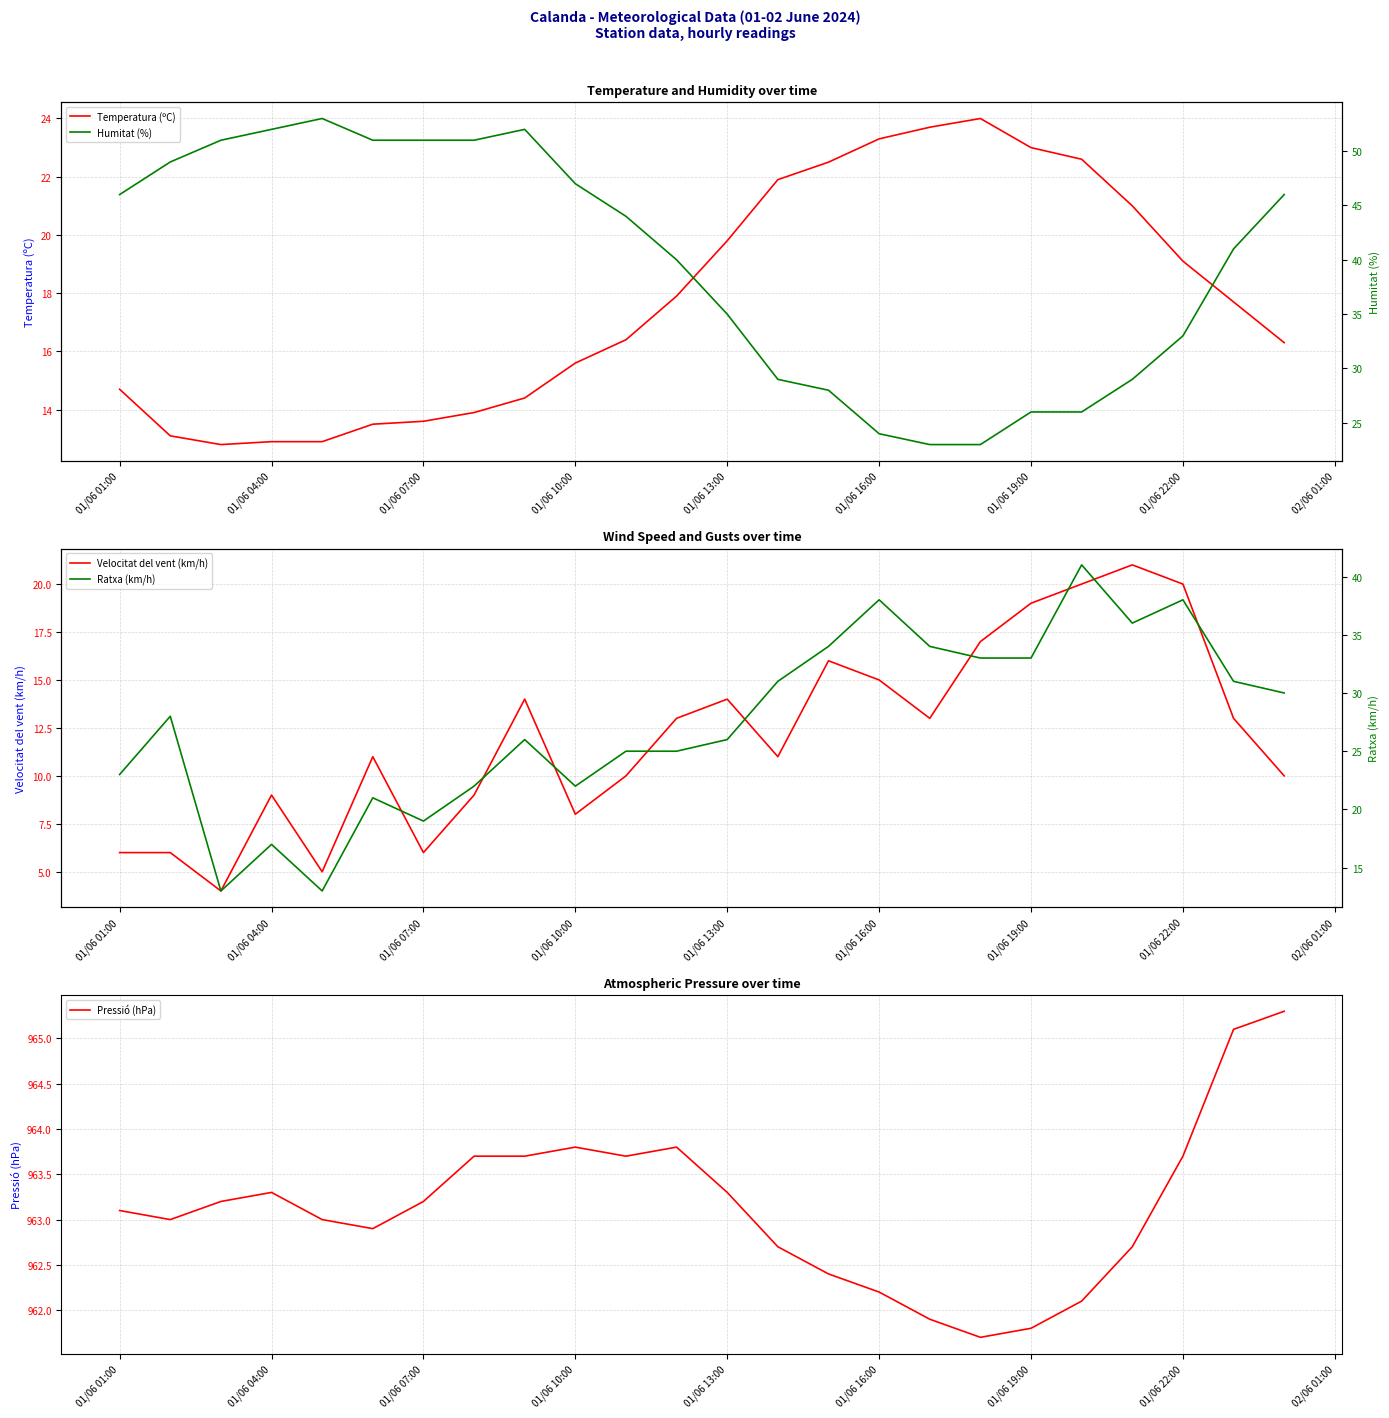

What is the maximum value for Temperatura (ºC)?

24.0